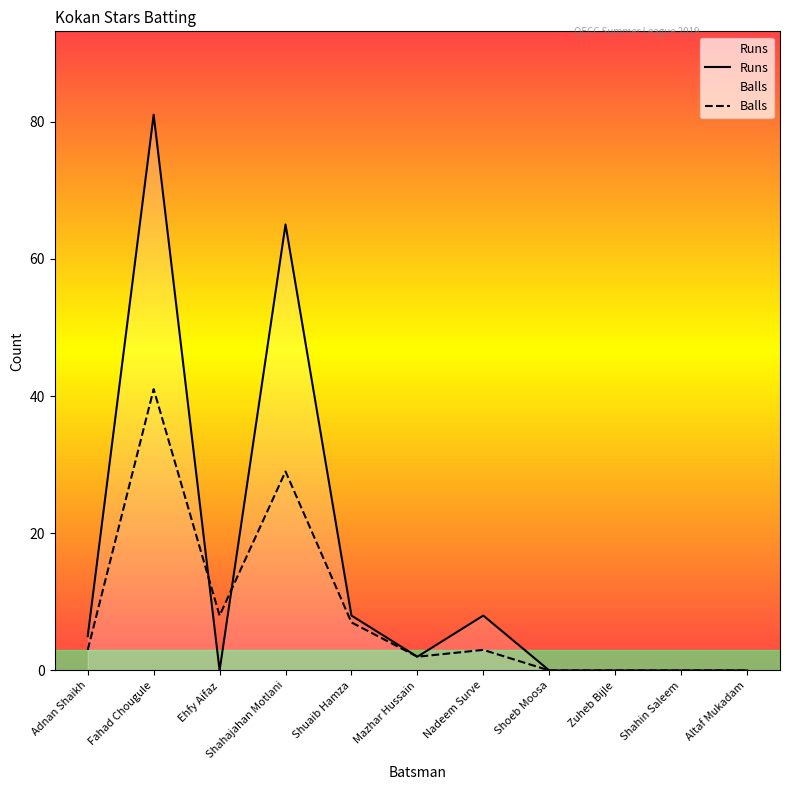

True or false: Balls has a value of 1 at Mazhar Hussain.

False